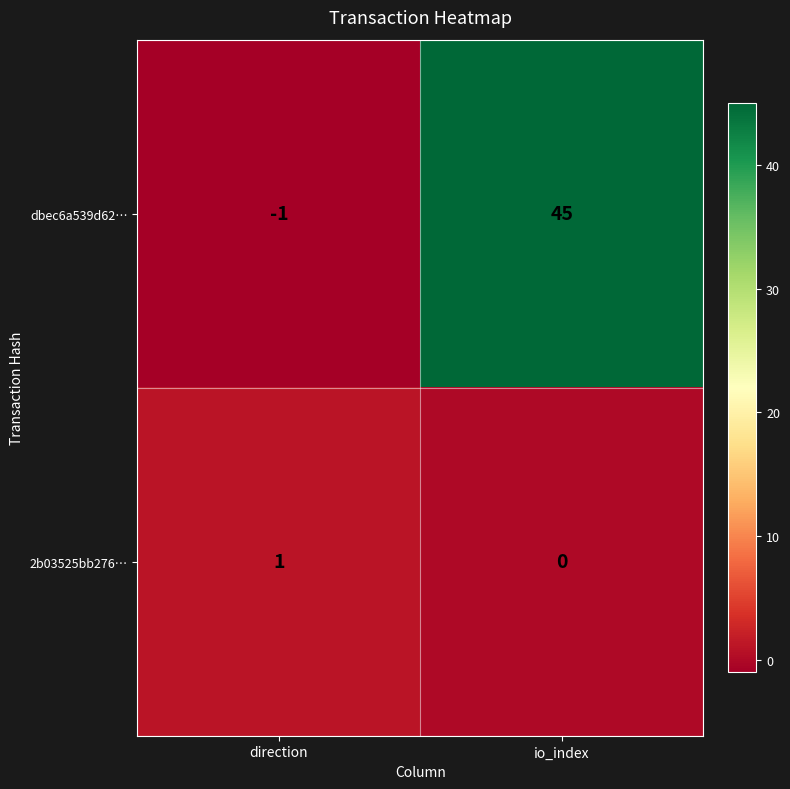

True or false: 2b03525bb276… has a value of 0 at io_index.

True